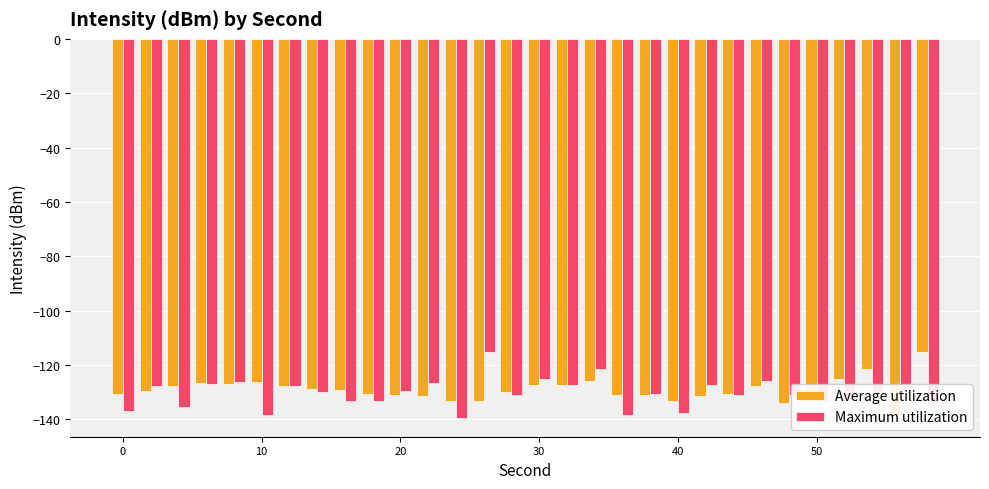

How many bars are there in total?

60